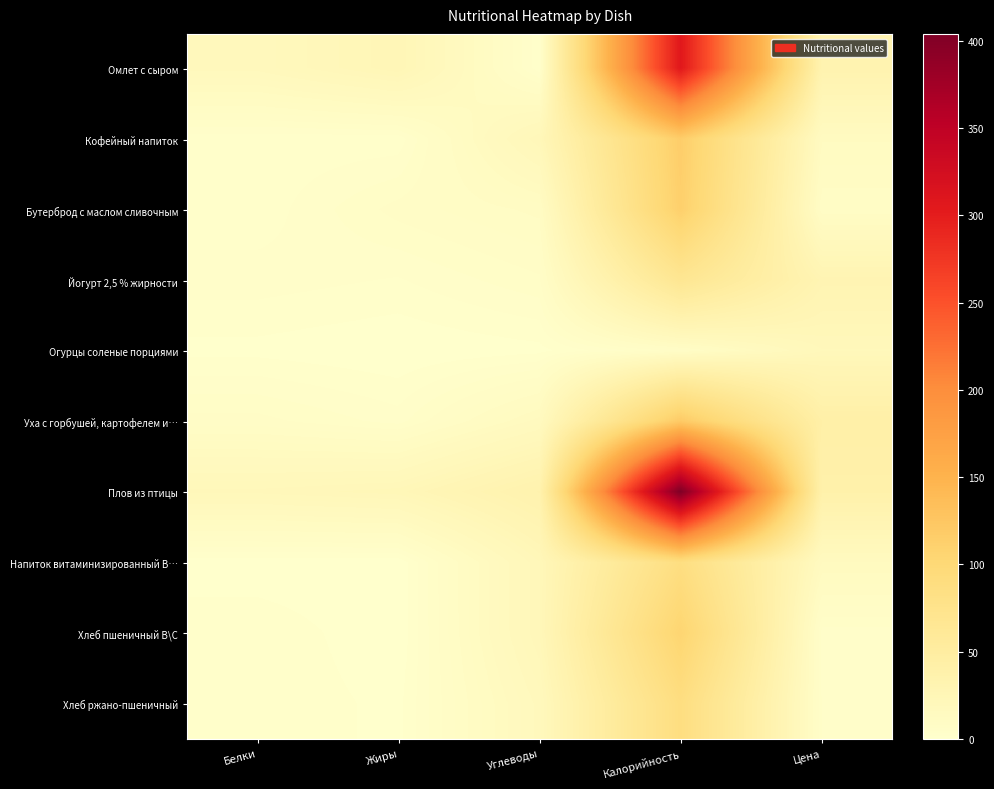

What is the total value across all series at Цена?

207.0